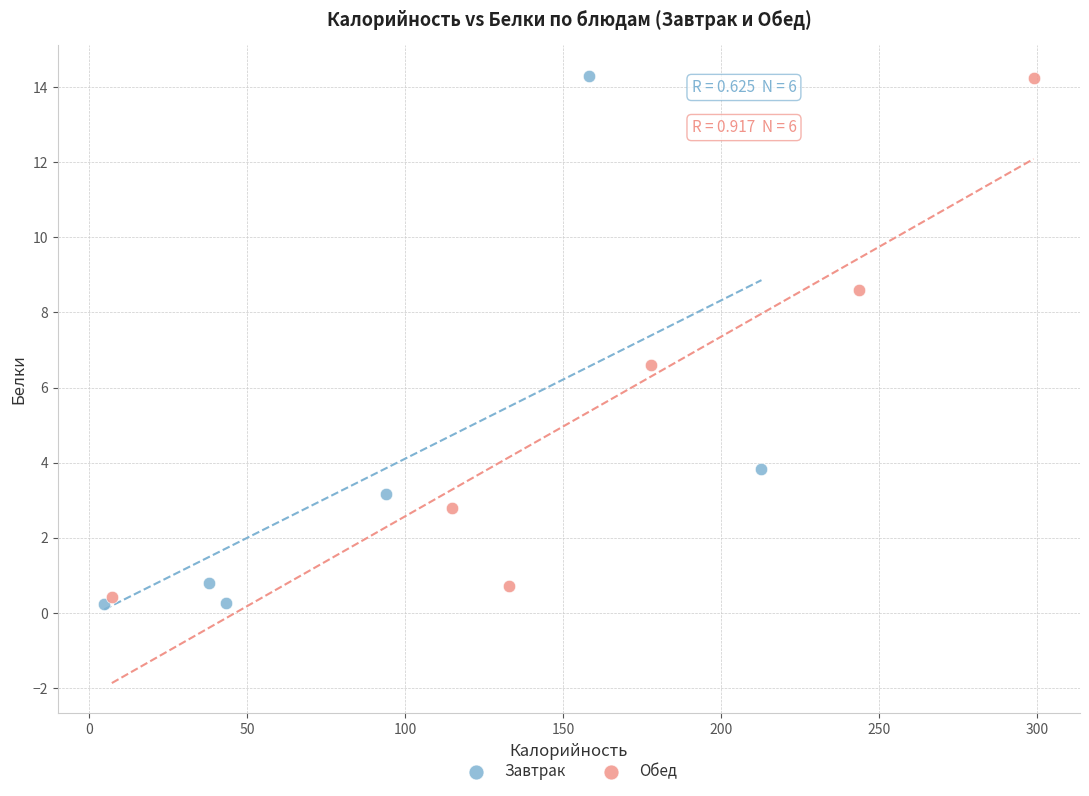

Which series contains the lowest Y value?

Завтрак